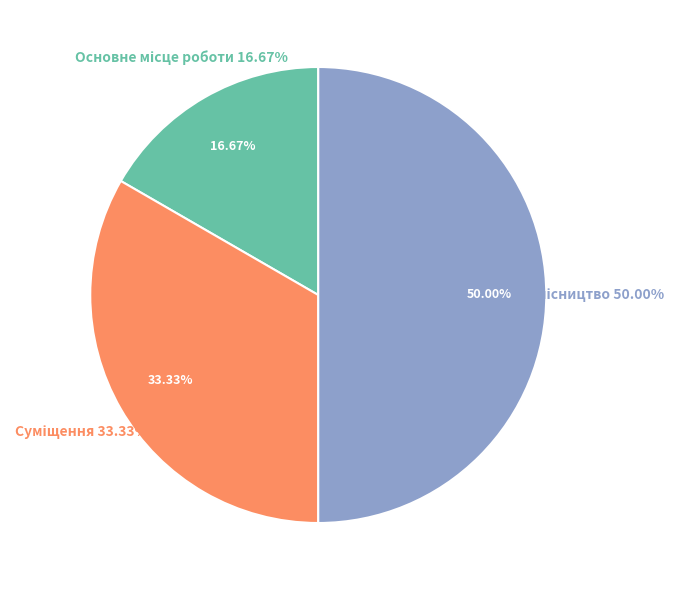

Does Основне місце роботи represent more than half of the total?

No